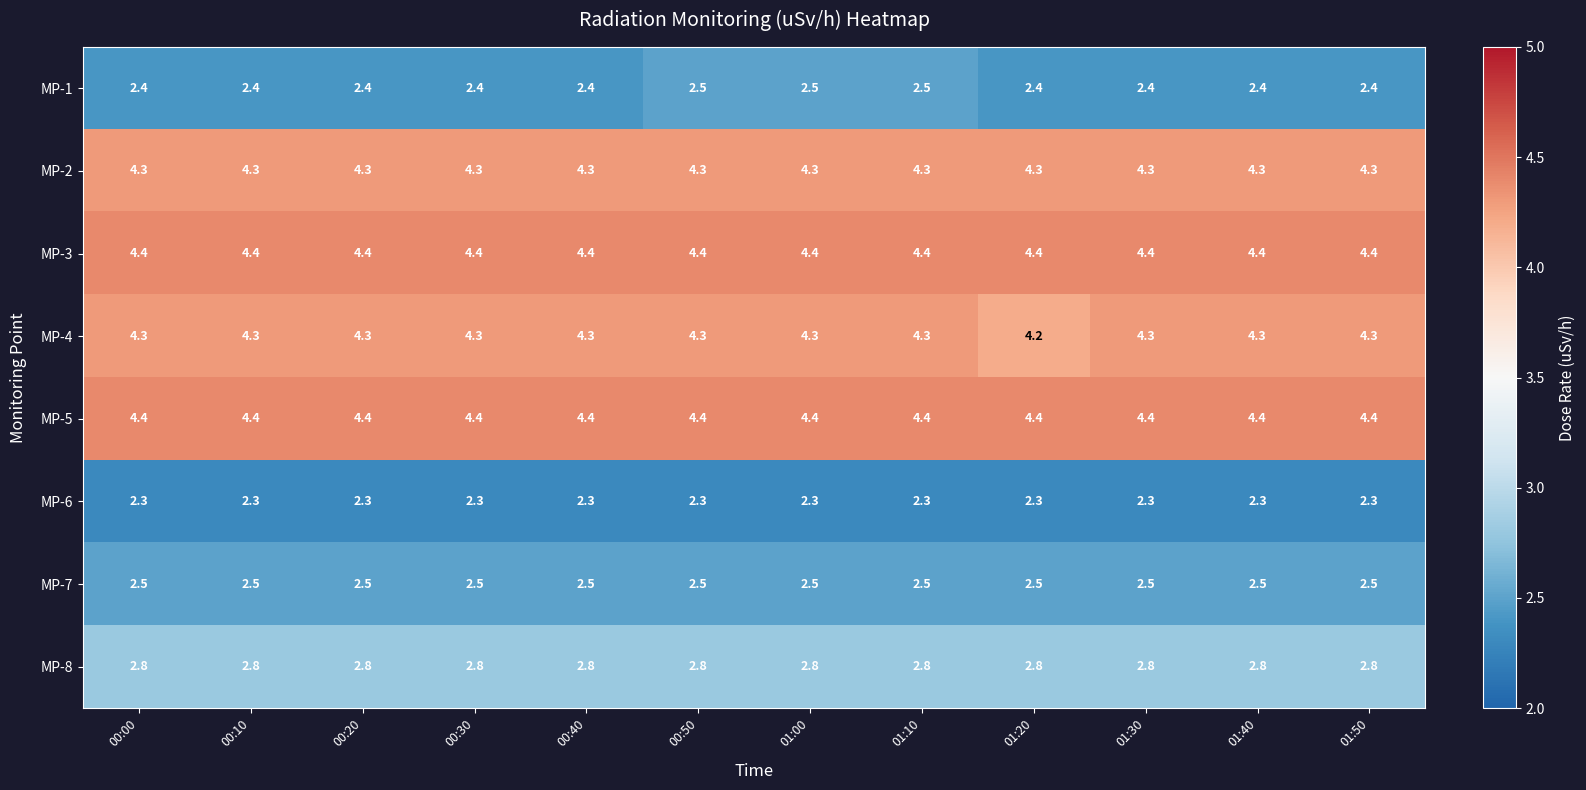

True or false: MP-4 has a value of 4.3 at 01:00.

True